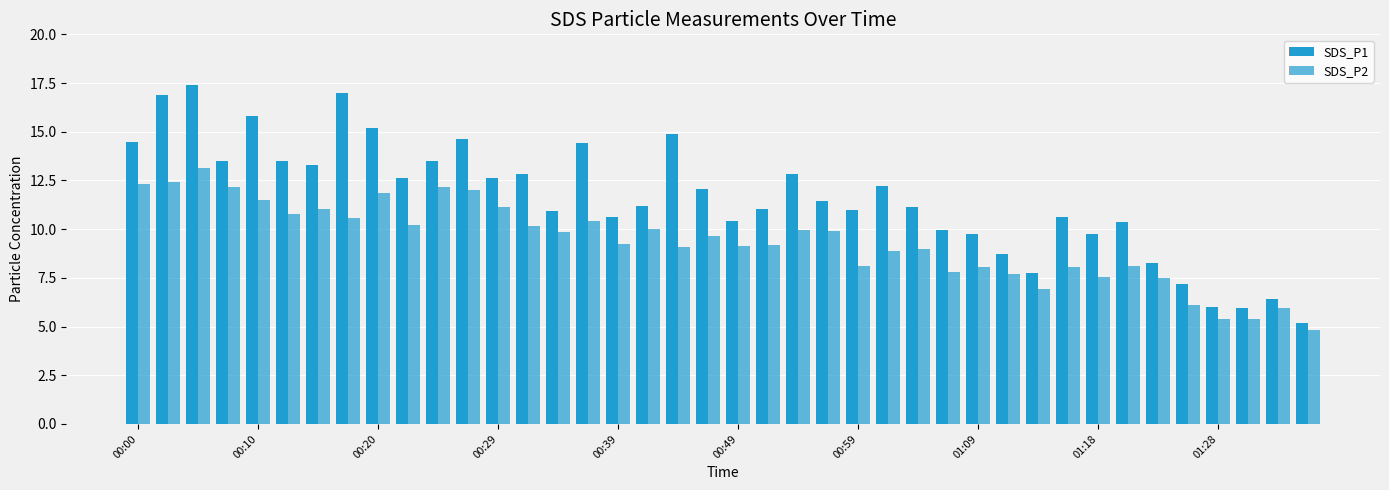

How many bars are there in total?

80